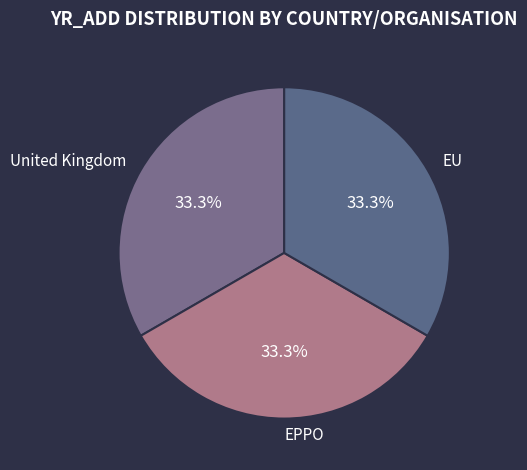

What is the ratio of the value at United Kingdom to the value at EU?

1.0